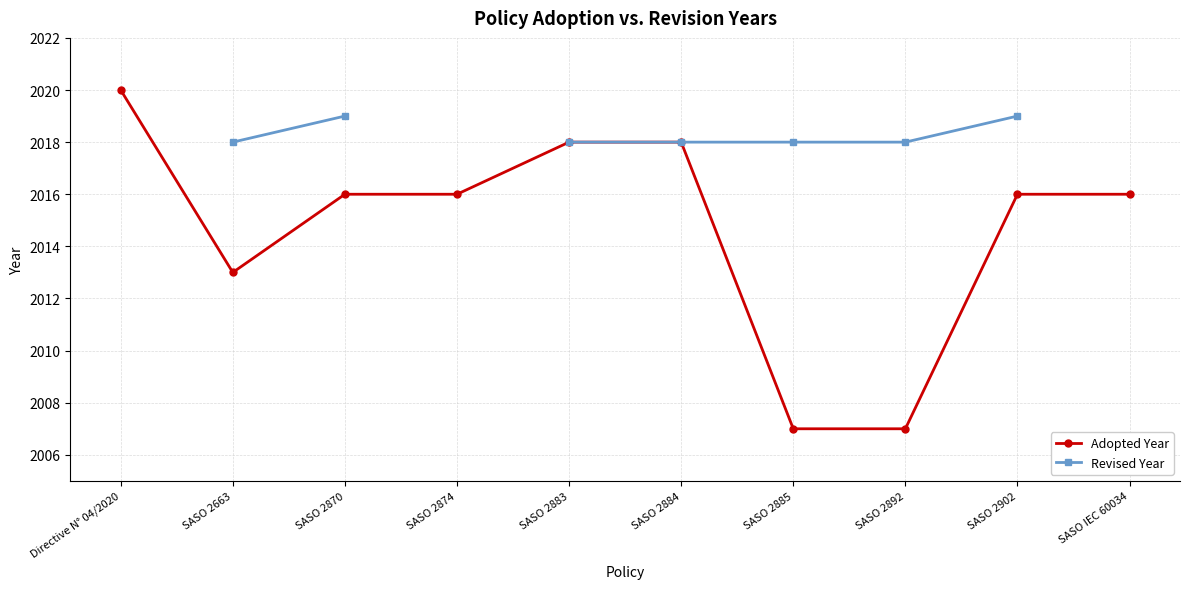

What is the difference between the maximum and minimum values in the Adopted Year series?

13